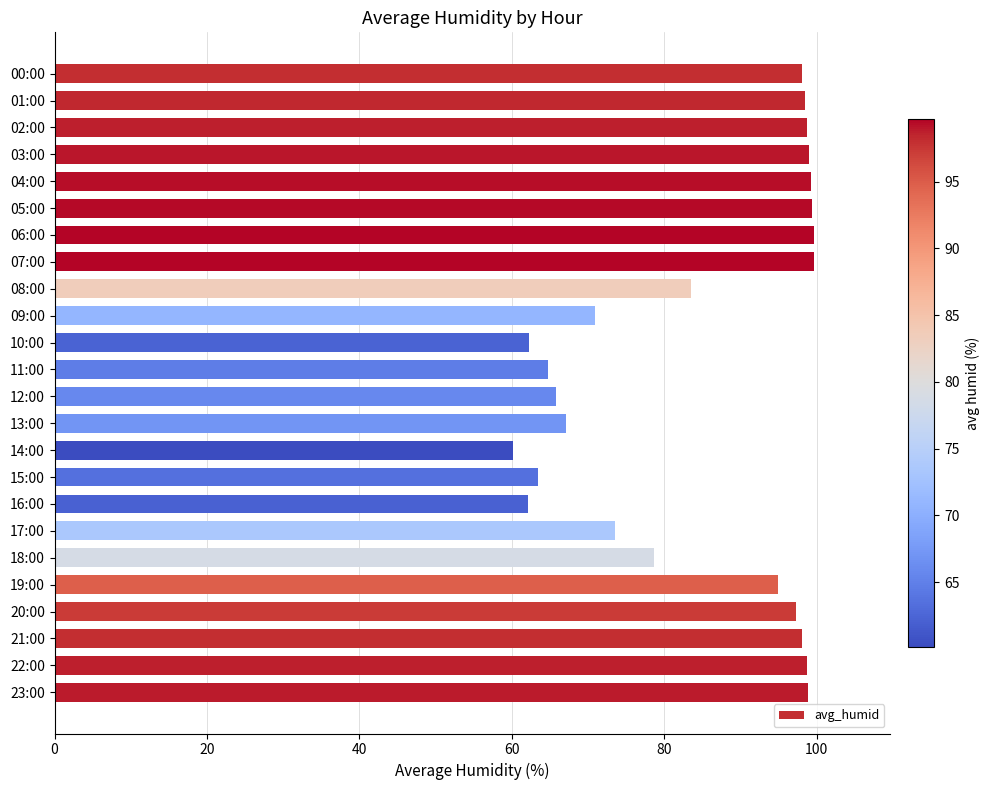

Are the bars horizontal?

Yes